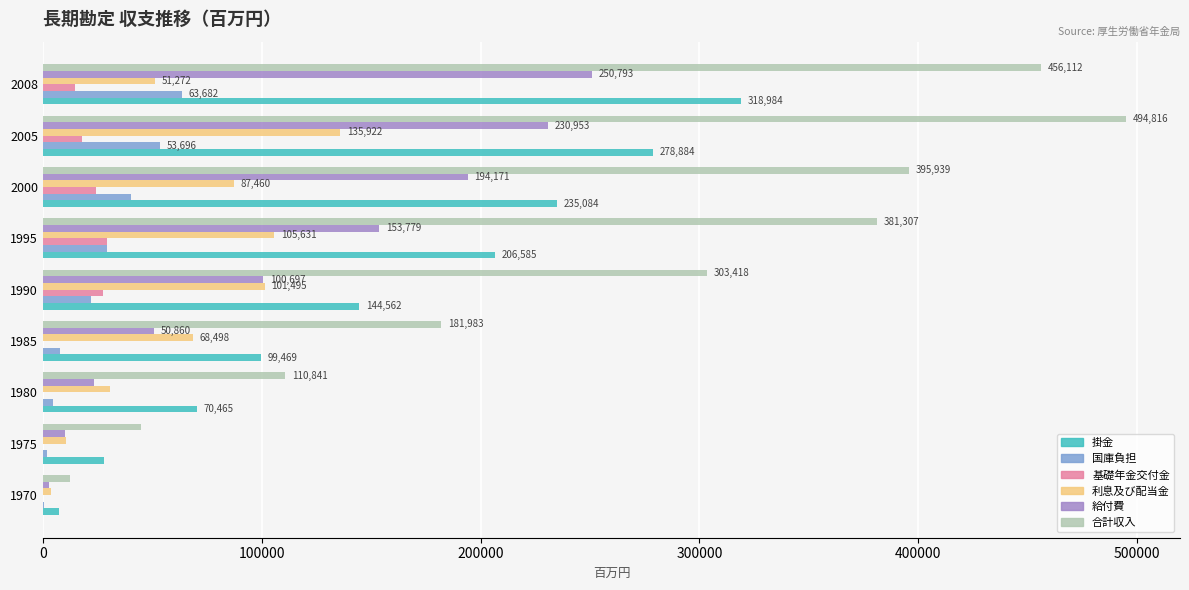

Which category has the highest value across all series?

2005